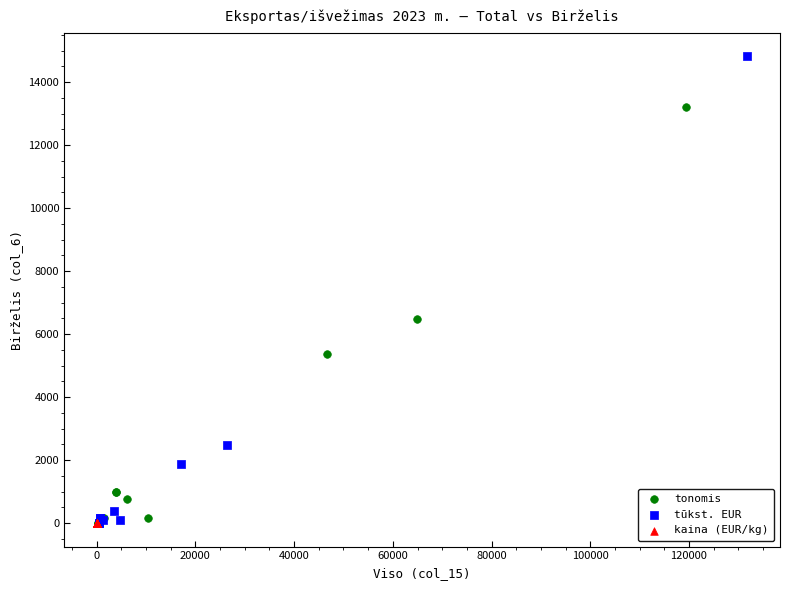

Which series contains the highest Y value?

tūkst. EUR